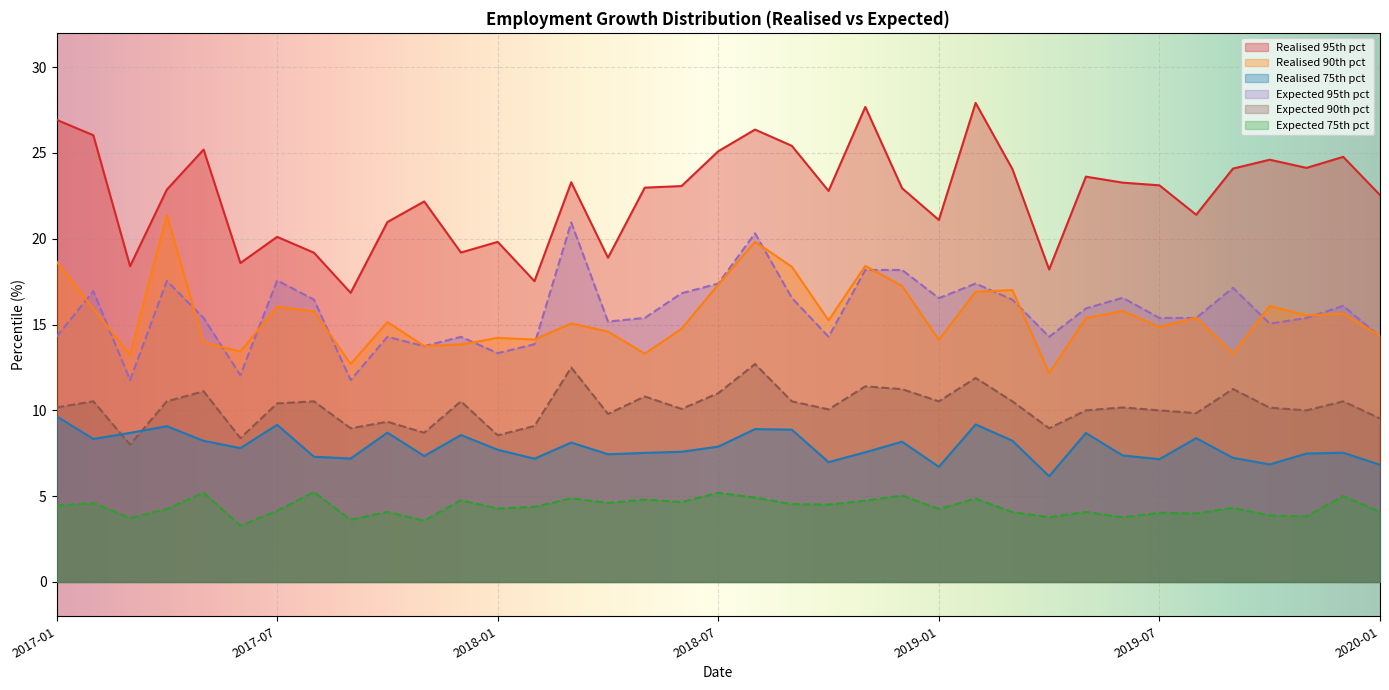

What is the difference between the second highest and minimum values in the Expected 90th pct series?

4.5